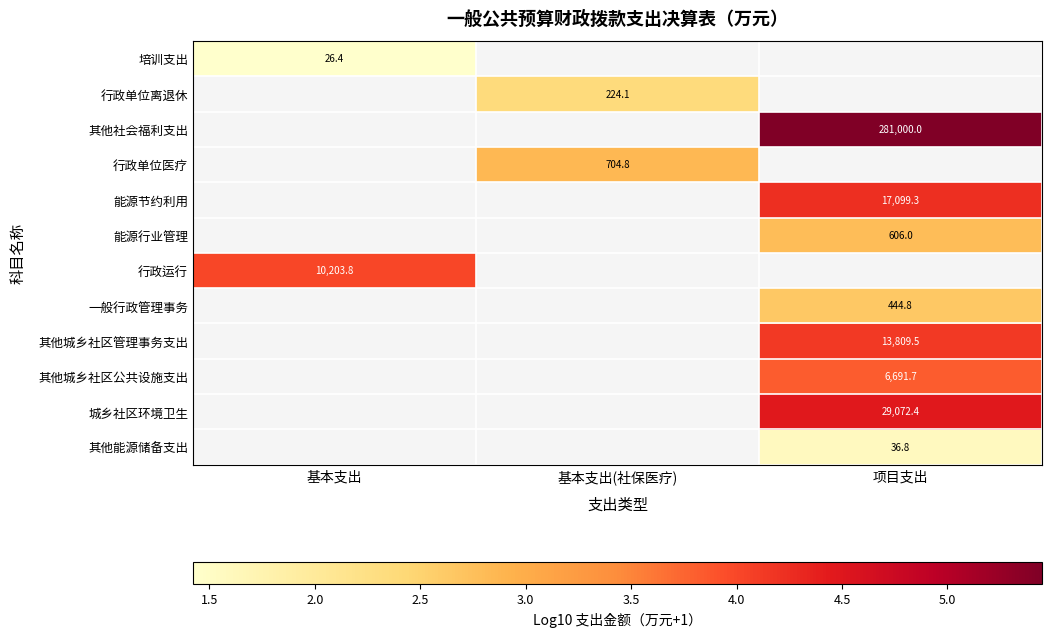

Is the value of 培训支出 at 基本支出 greater than the value of 城乡社区环境卫生 at 项目支出?

No